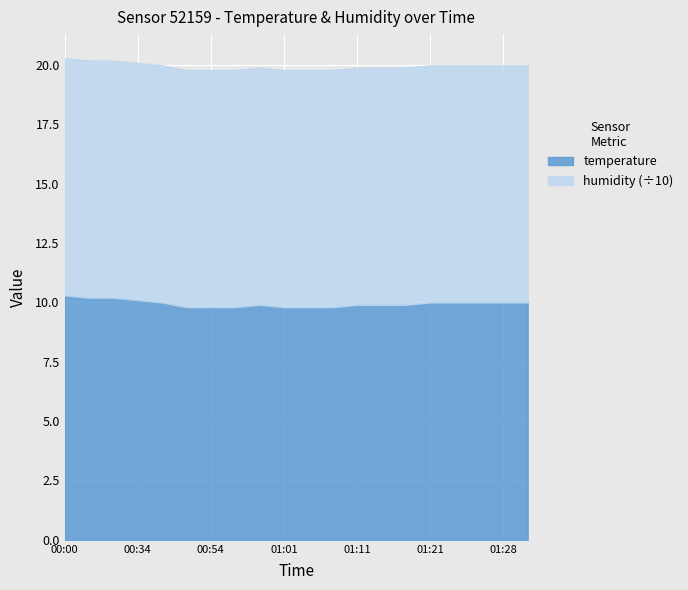

True or false: temperature and humidity intersect in this chart.

False